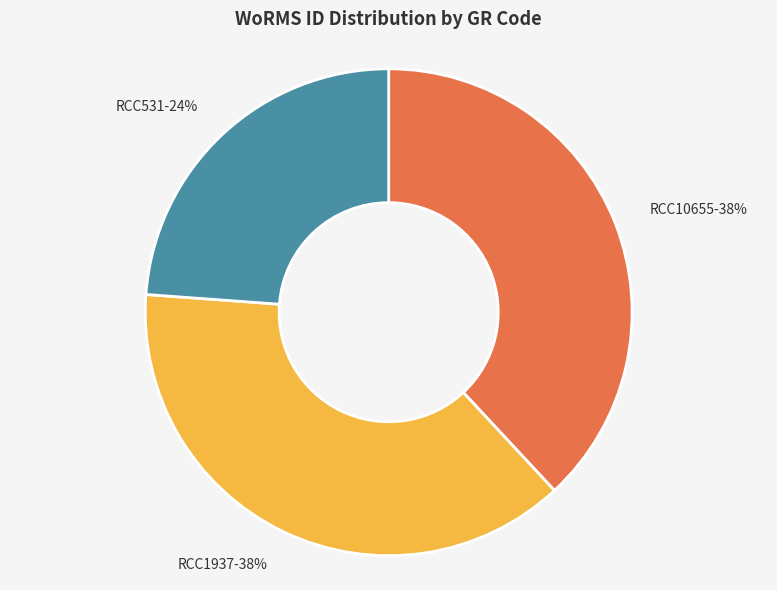

What percentage is the RCC531 slice, to the nearest percent?

24%